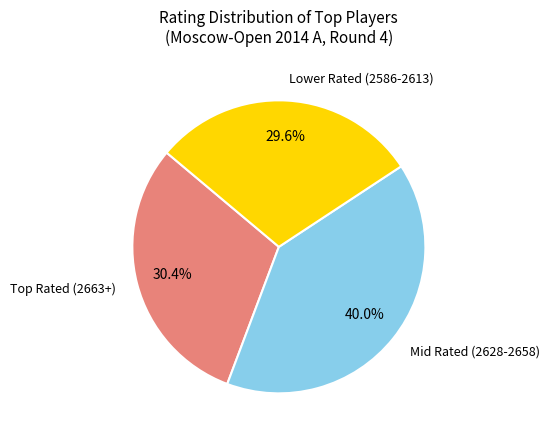

Is there any slice that represents more than half of the pie?

No